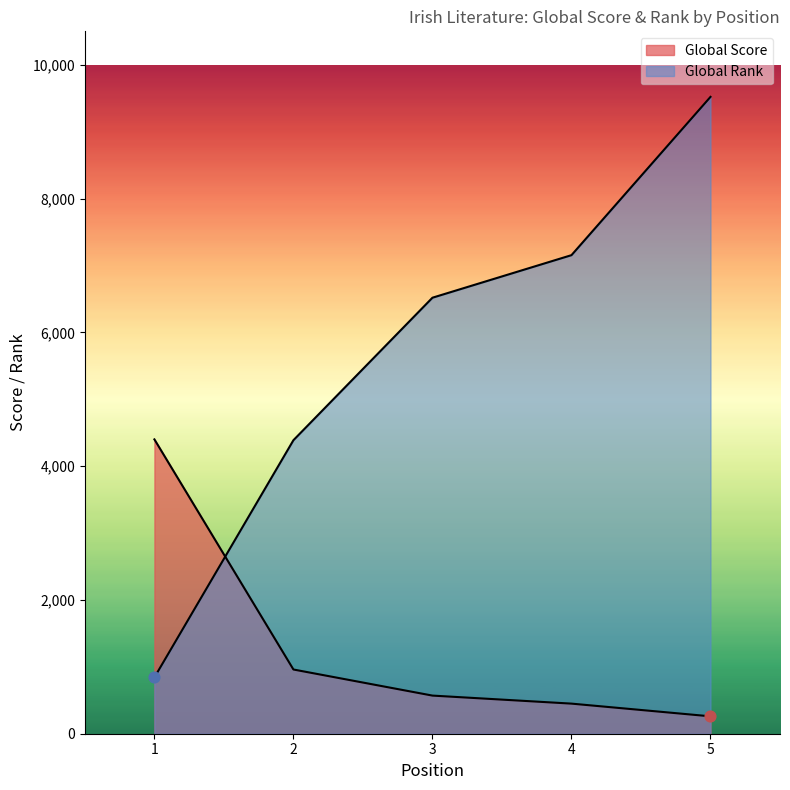

Is the value of Global Rank at 5 greater than the value of Global Score at 1?

Yes